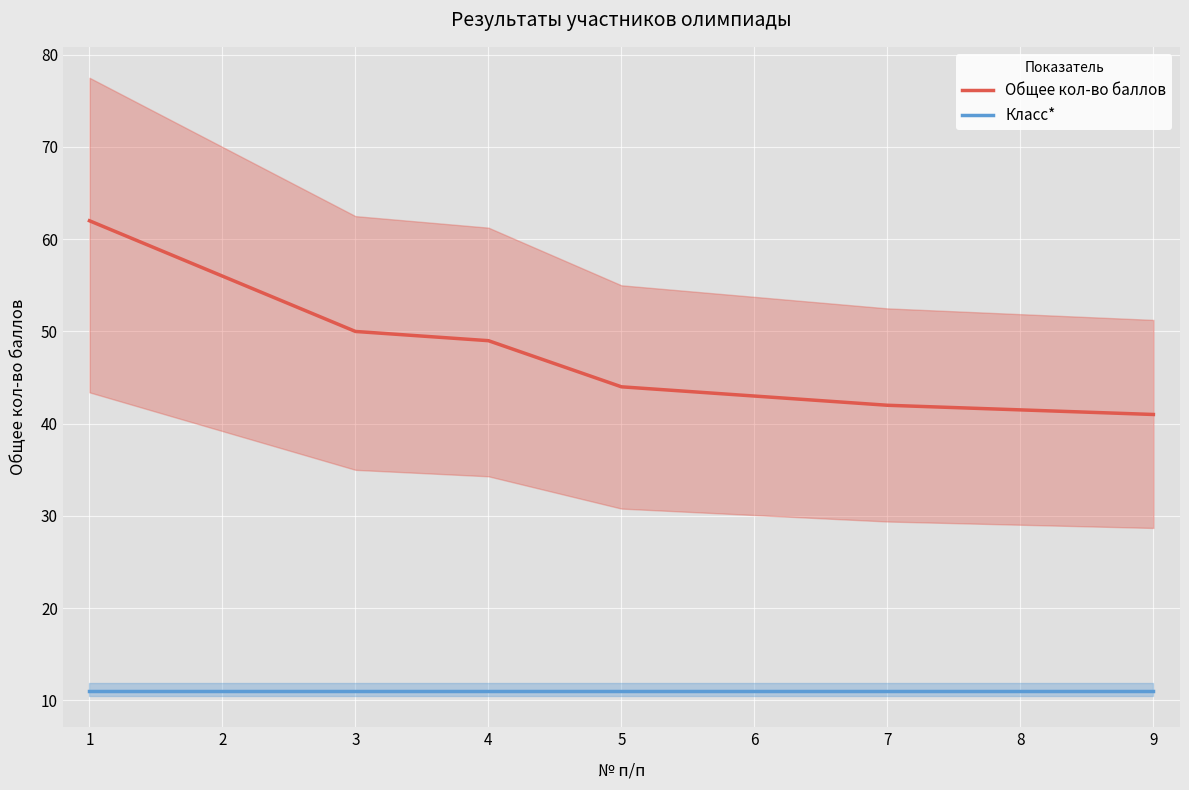

At how many categories does at least one series exceed 46?

4